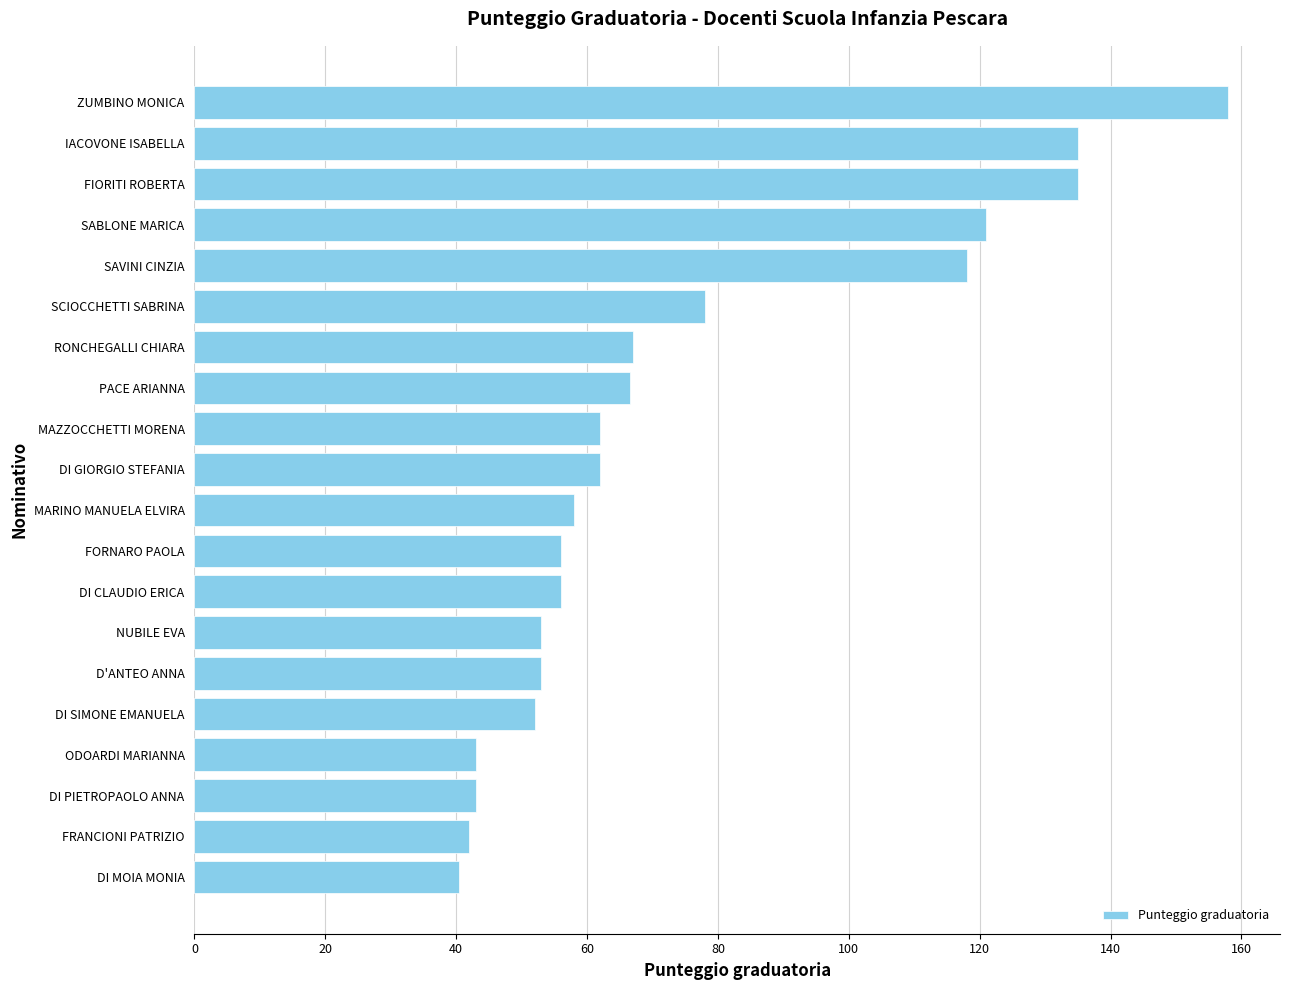

Where is the data nearest to the value 99?

SAVINI CINZIA